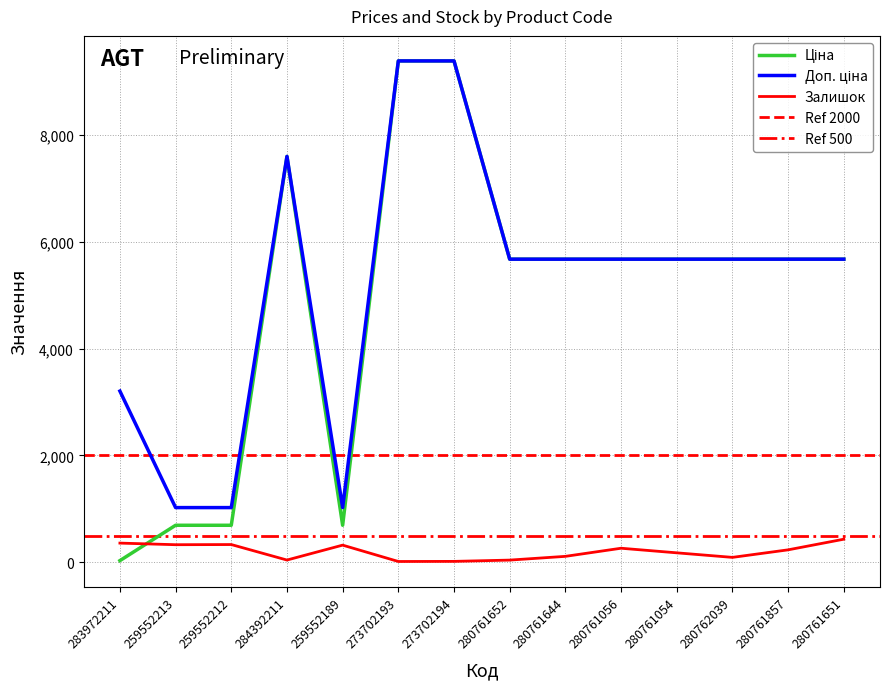

List the labels in order of Залишок value, largest first.

280761651, 283972211, 259552212, 259552213, 259552189, 280761056, 280761857, 280761054, 280761644, 280762039, 284392211, 280761652, 273702194, 273702193